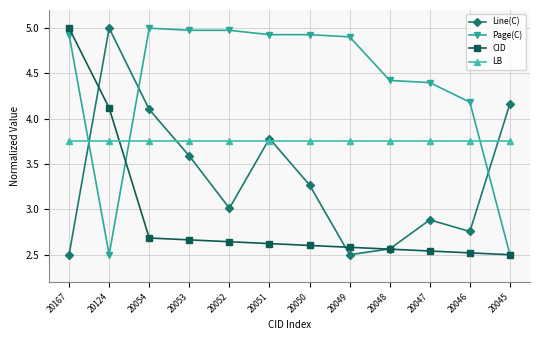

Is the value of LB at 20047 greater than the value of Page(C) at 20050?

No